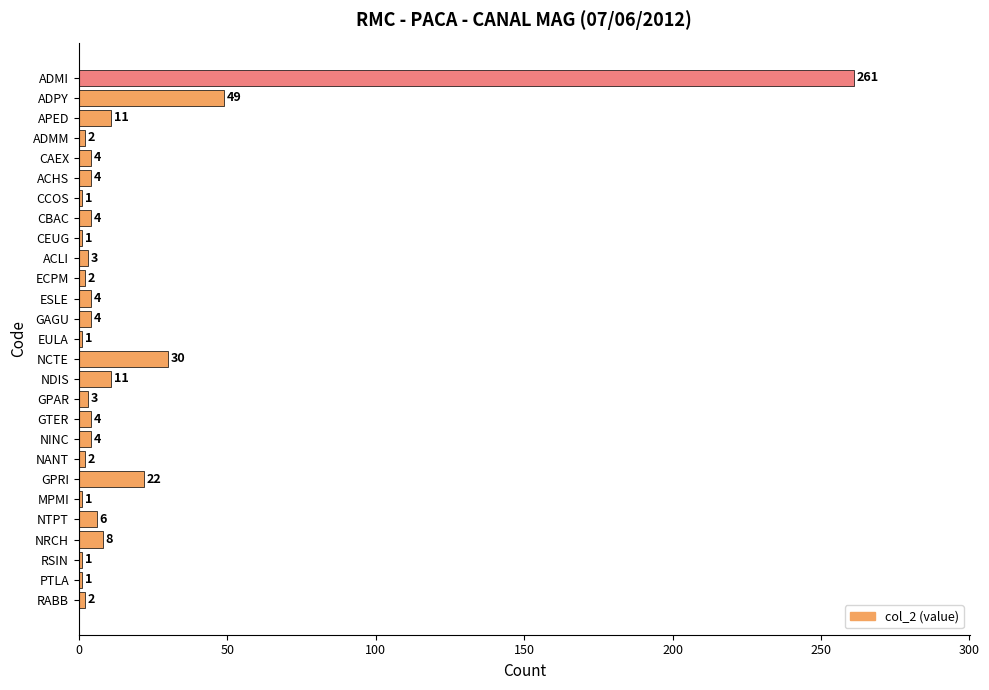

Is it true that the value at RSIN is 1?

True